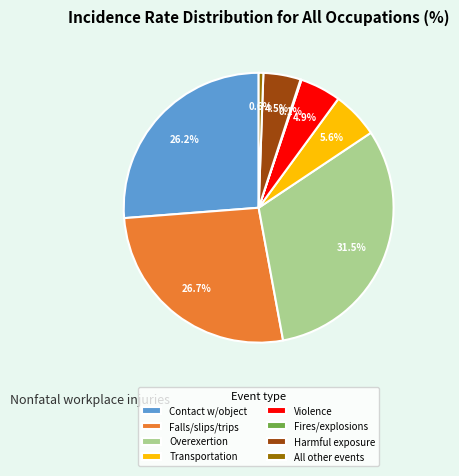

What is the largest slice in the pie chart?

Overexertion